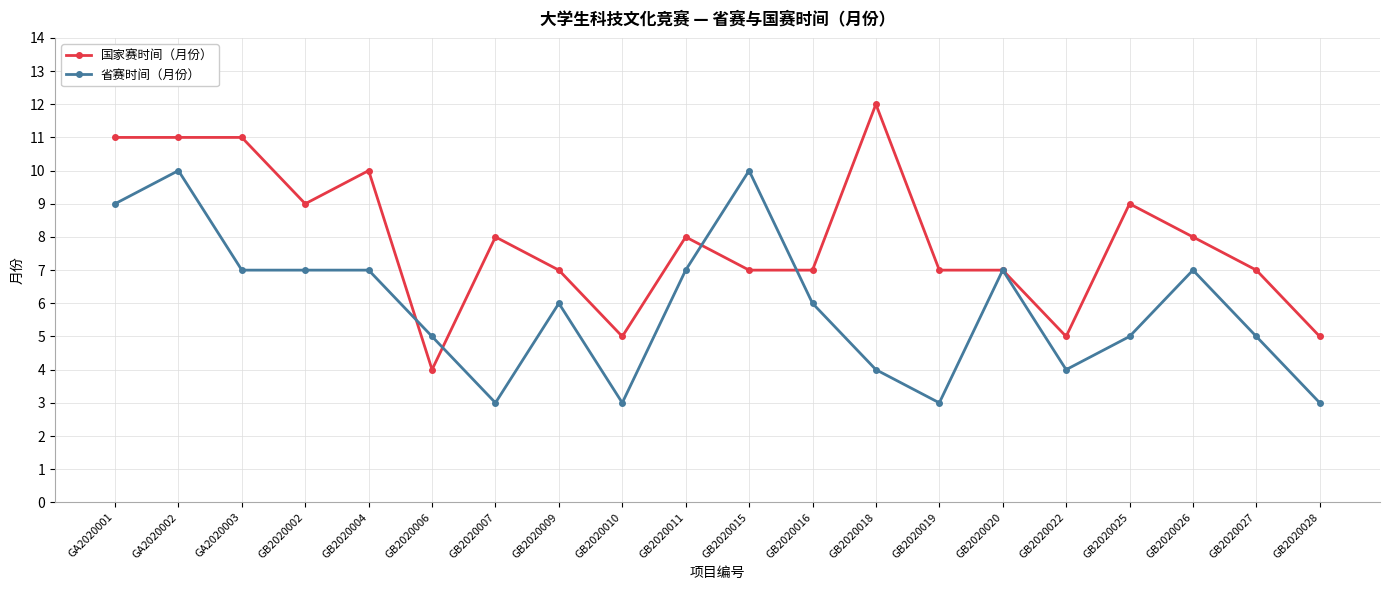

Count the number of data series in this chart.

2